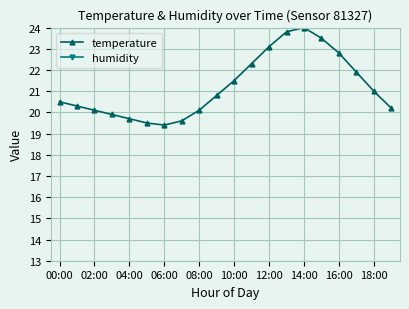

What are all the series names shown in the legend?

temperature, humidity